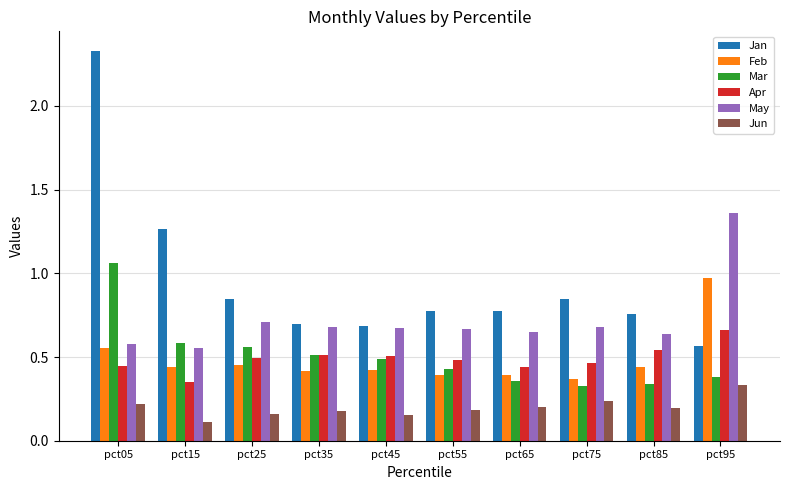

The Feb series shows 0.3 at pct05. True or false?

False